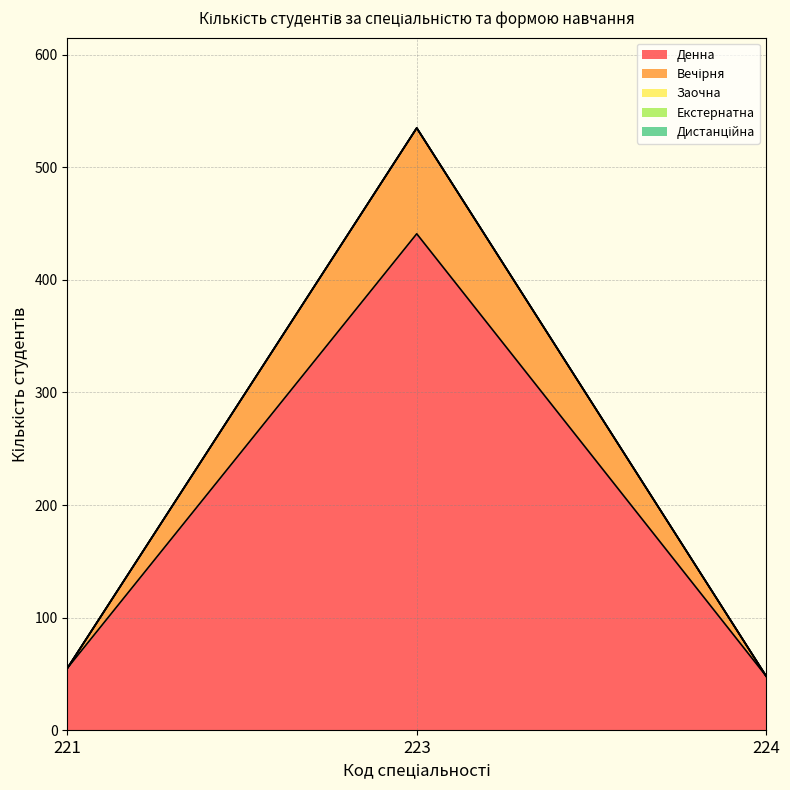

Does the chart have visible grid lines?

Yes